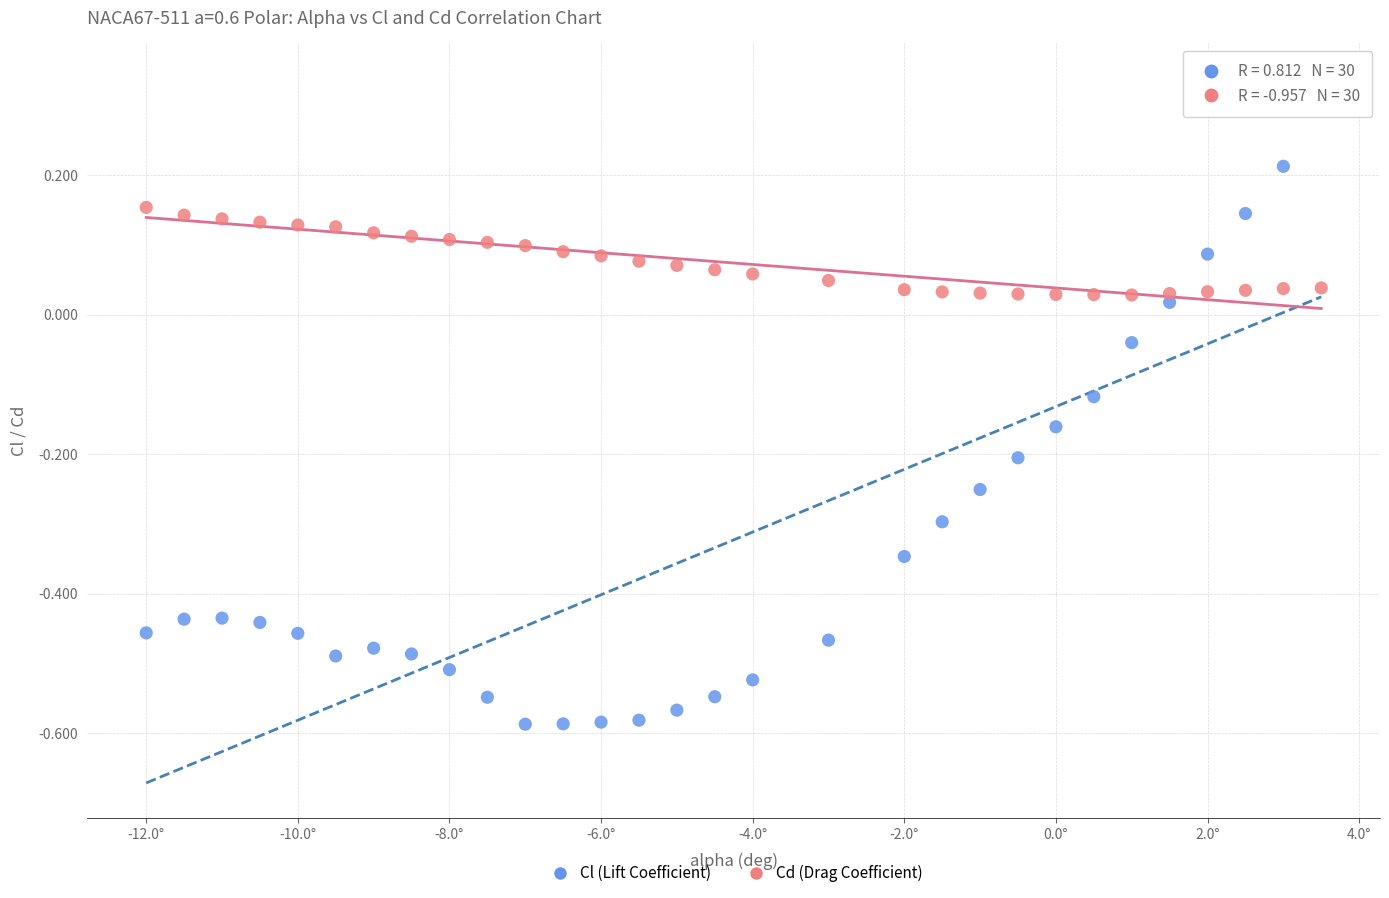

What are all the series names shown in the legend?

Cl (Lift Coefficient), Cd (Drag Coefficient)